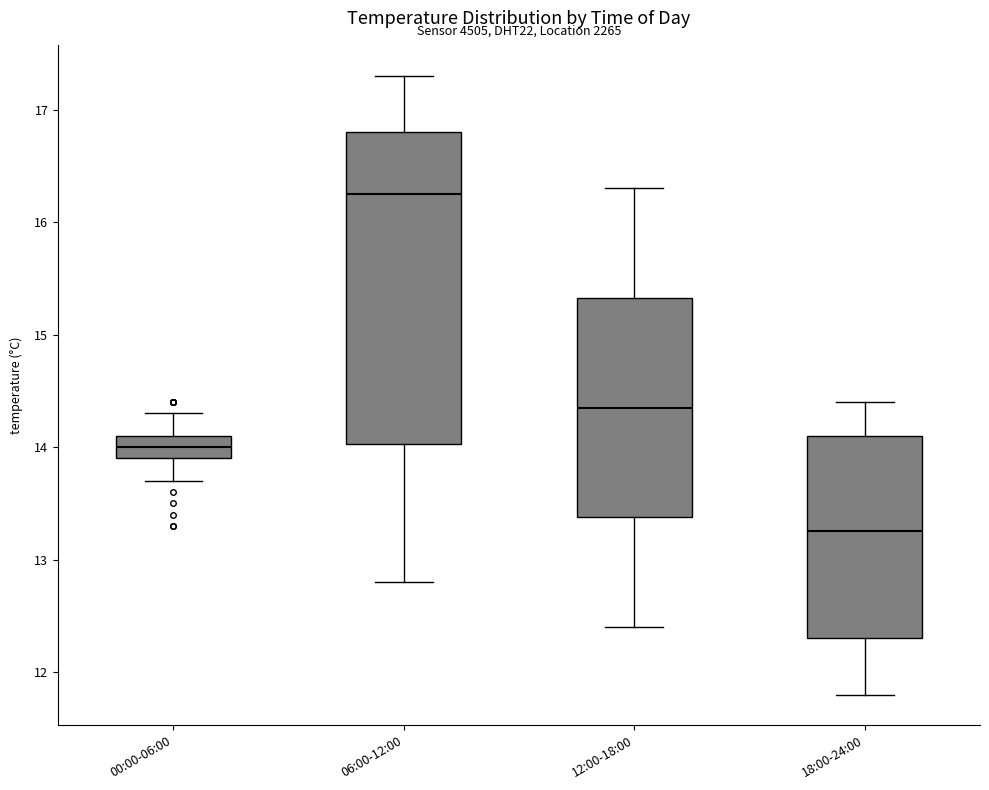

Reading left to right, read every box against the y-axis: the position of its median line, the range the box covers, and the ends of its whiskers. The values are not printed on the chart, so give them approximately, as read against the axis.

00:00-06:00: median 14.0, box 13.9 to 14.1, whiskers 13.7 to 14.3
06:00-12:00: median 16.3, box 14.0 to 16.8, whiskers 12.8 to 17.3
12:00-18:00: median 14.4, box 13.4 to 15.3, whiskers 12.4 to 16.3
18:00-24:00: median 13.3, box 12.3 to 14.1, whiskers 11.8 to 14.4